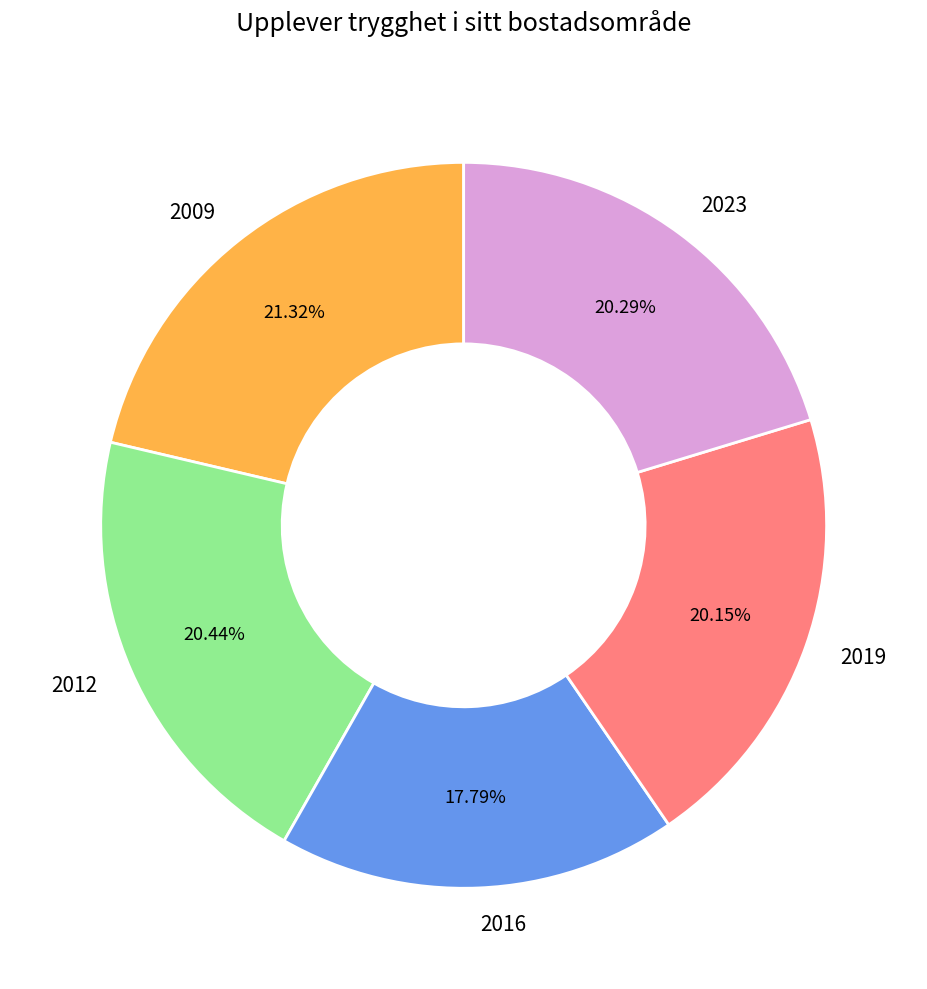

To the nearest percent, what is the average slice percentage?

20%